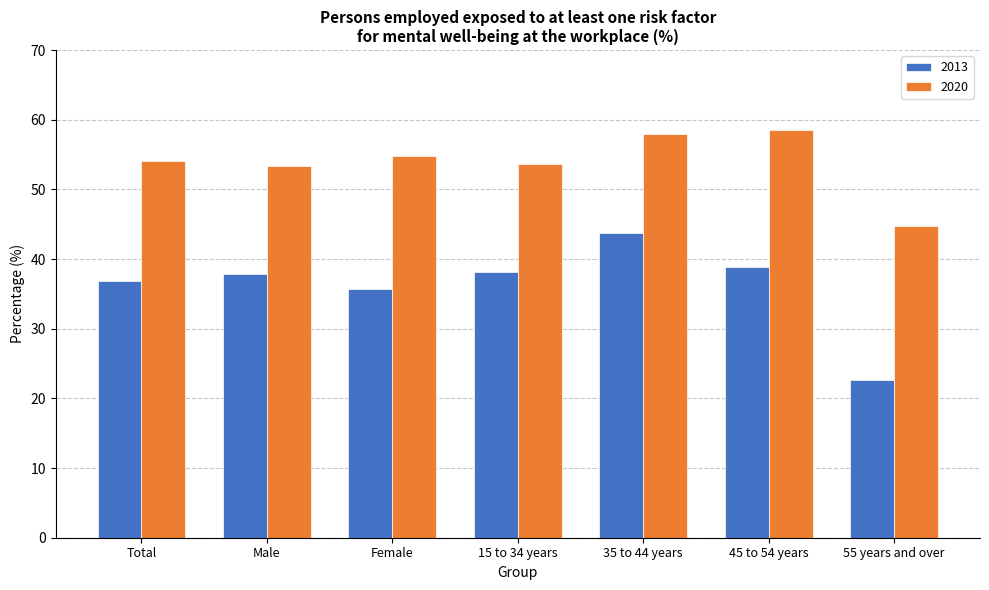

Which category has the lowest value across all series?

55 years and over